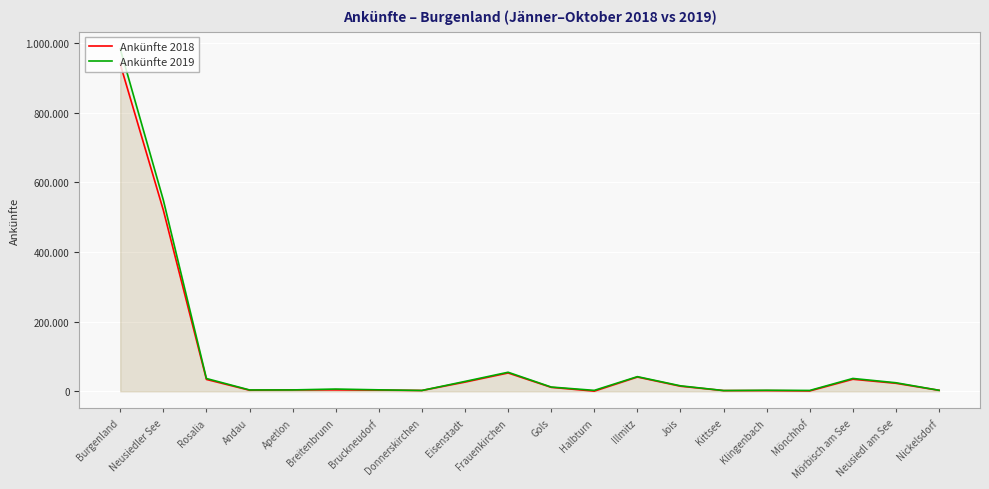

In Ankünfte 2019, how many points are higher than both neighbors (excluding endpoints)?

5